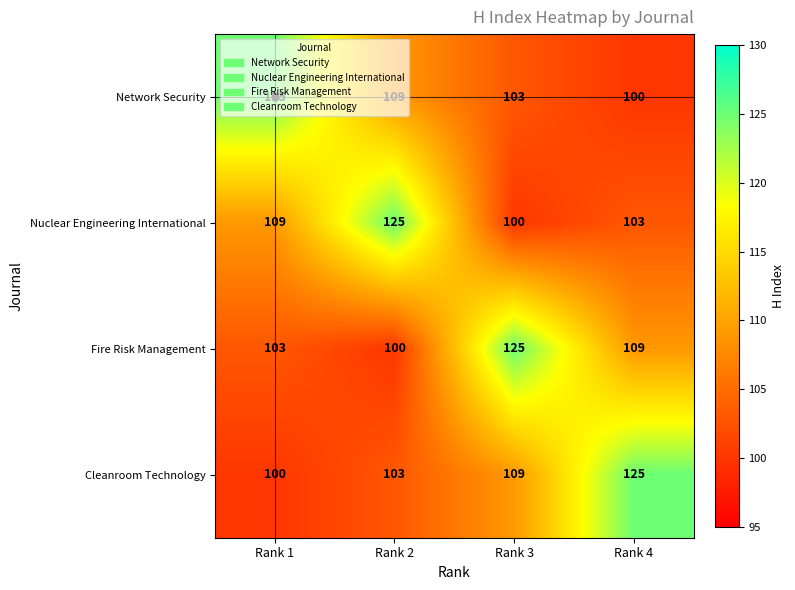

Count the Nuclear Engineering International values in the range 103 to 125.

3